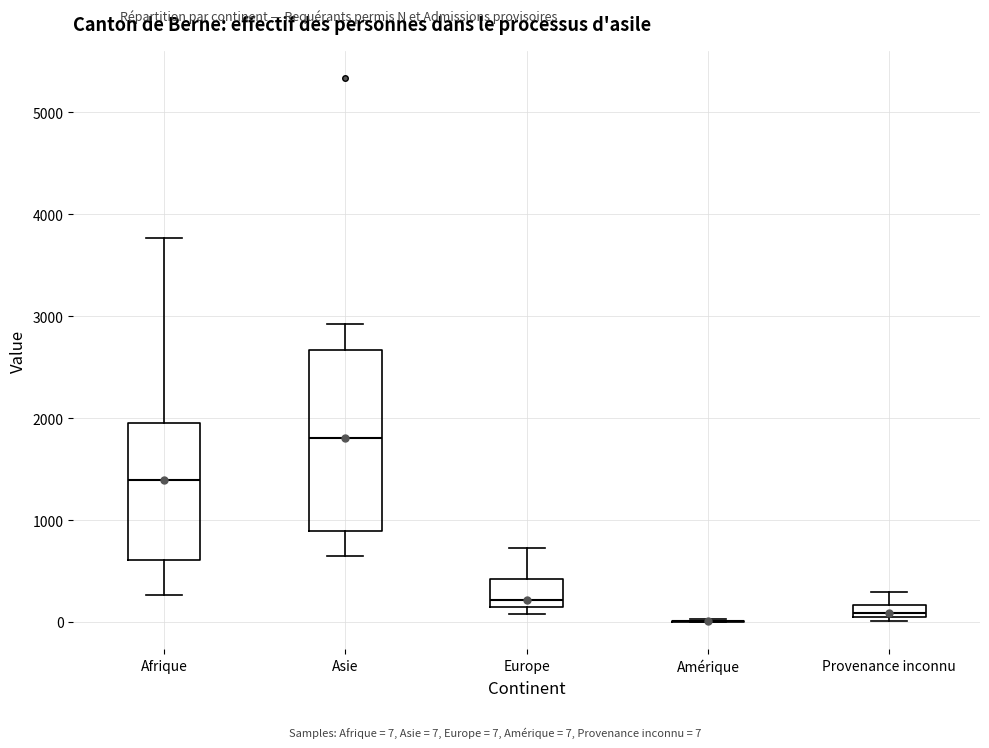

Which box is the tallest, from its lower edge to its upper edge?

Asie